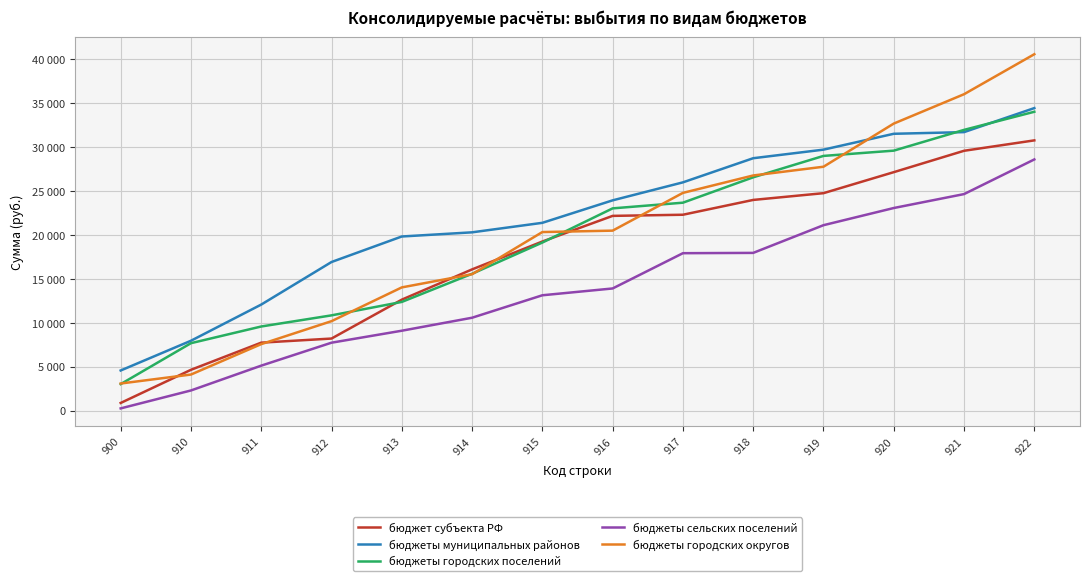

True or false: бюджеты сельских поселений has more than 0 points higher than both neighbors.

False